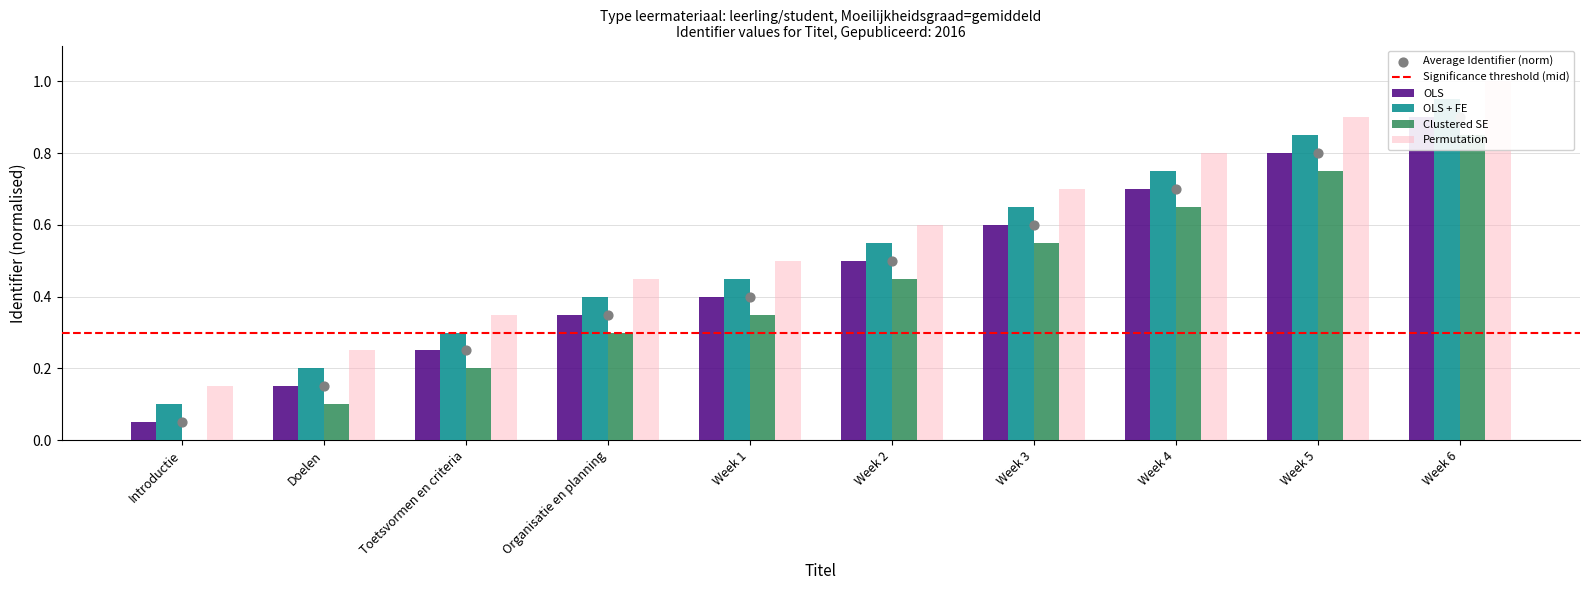

Which series contains the lowest Y value?

OLS